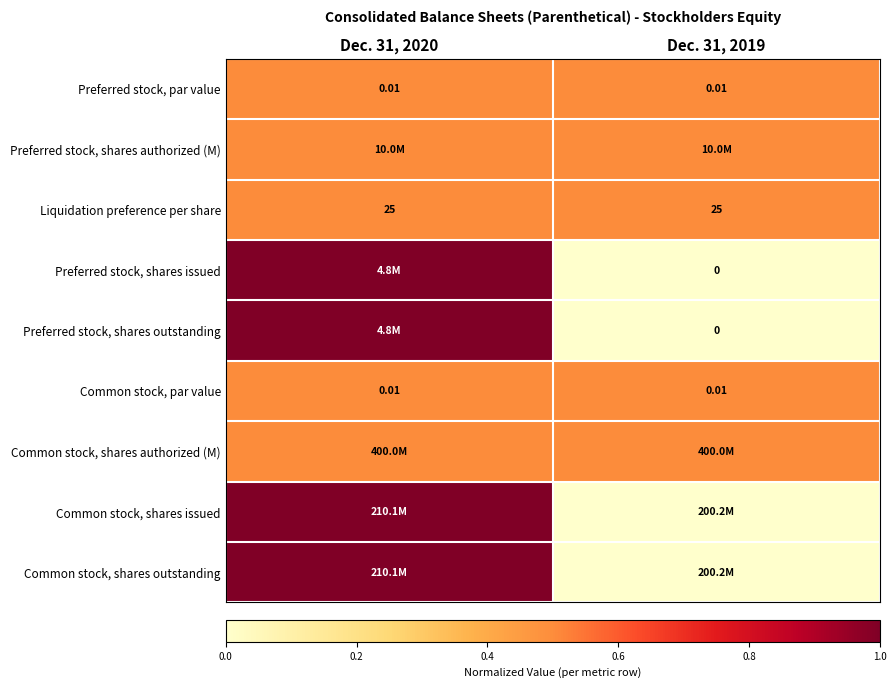

The Liquidation preference per share series shows 0.5 at Dec. 31, 2019. True or false?

True